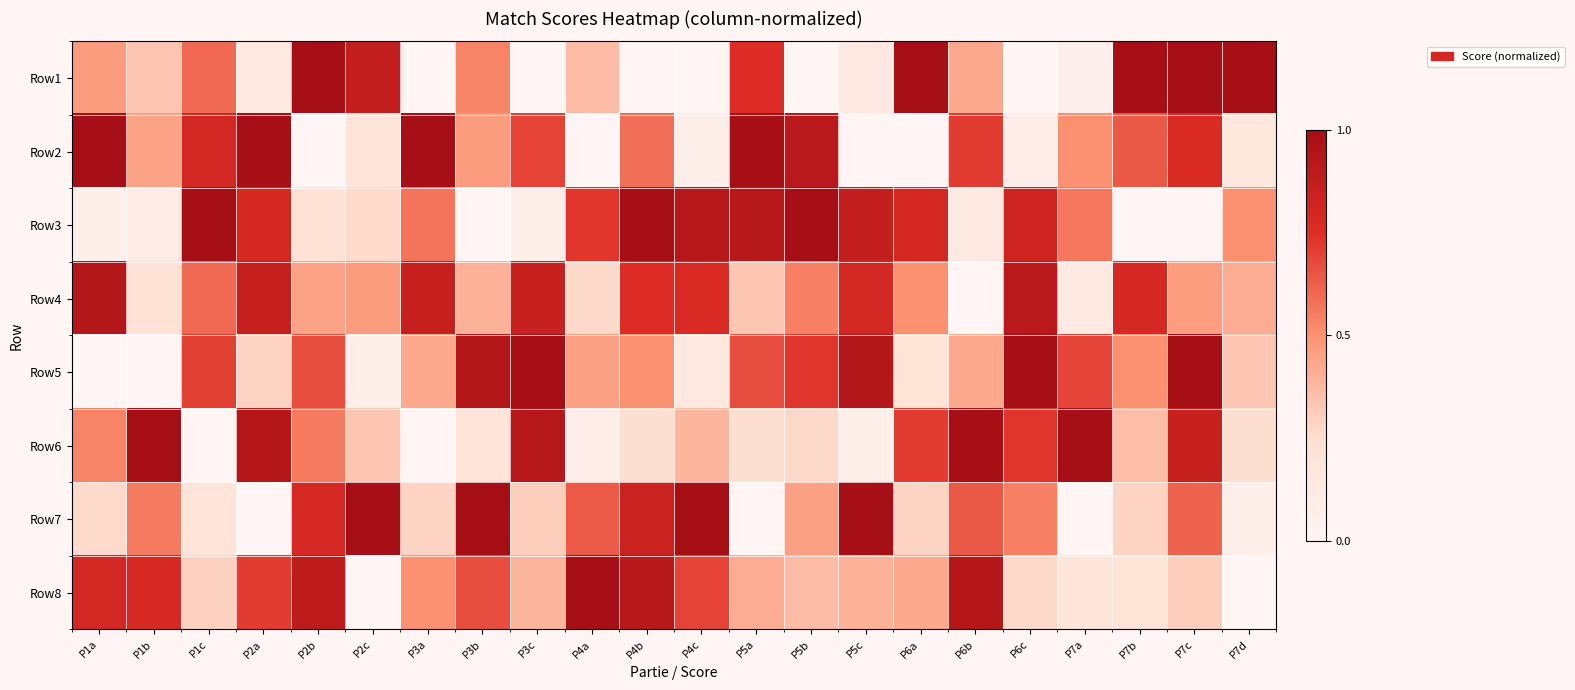

Between P2b and P3c, which is larger?

P2b